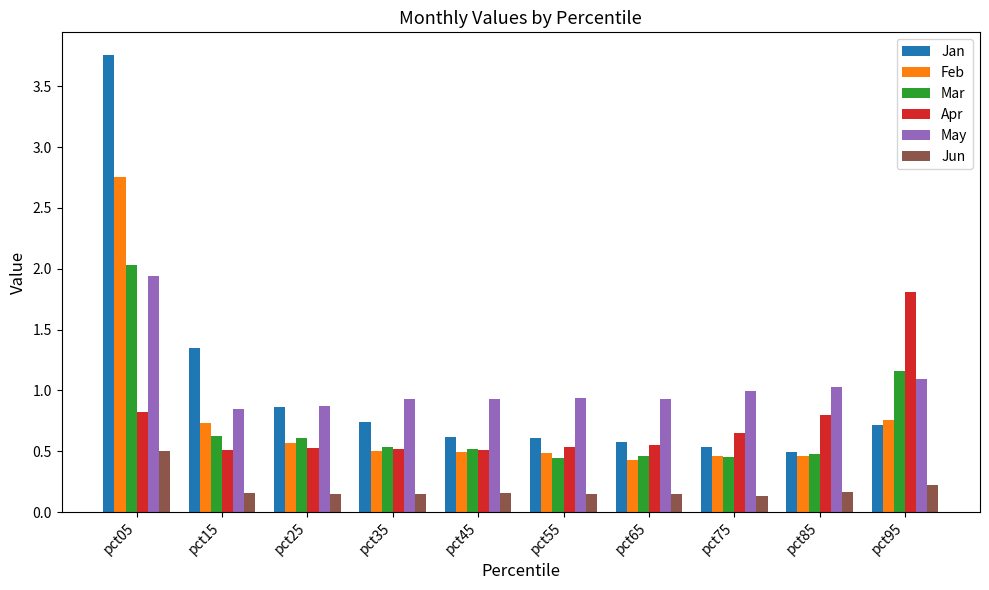

List the series in order of their peak value, lowest first.

Jun, Apr, May, Mar, Feb, Jan